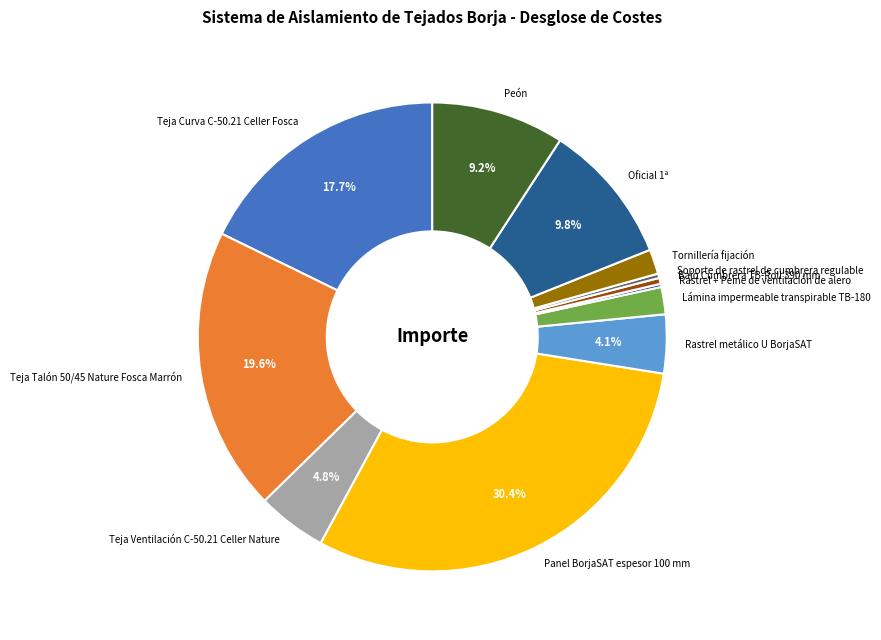

Approximately how many times larger is the value at Rastrel metálico U BorjaSAT compared to Peón?

0.4